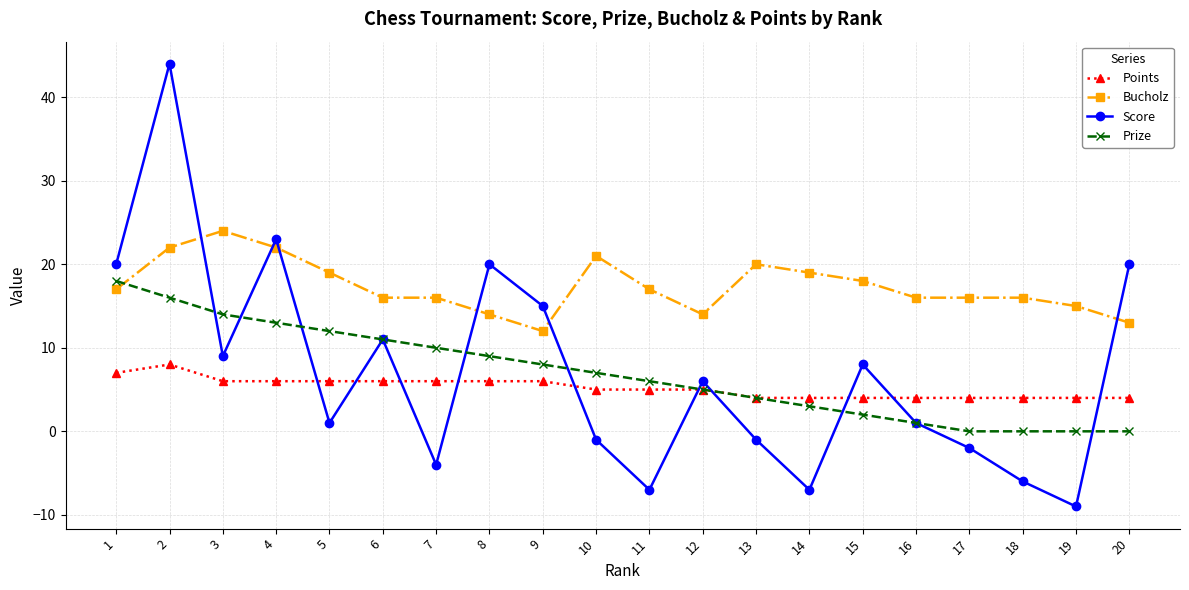

What is the spread (max minus min) of values at 15?

16